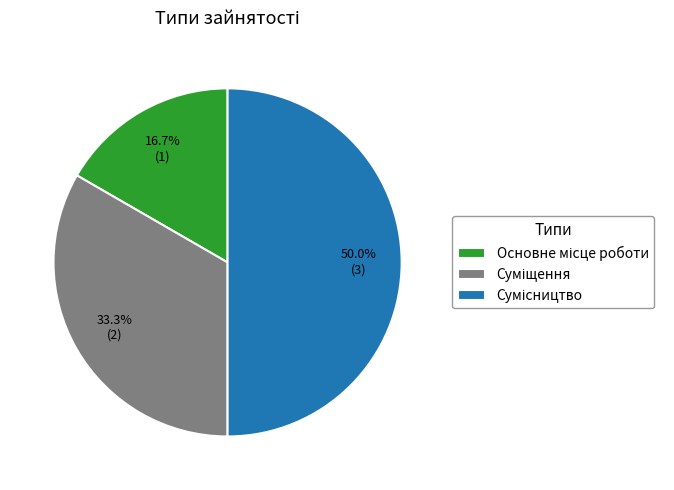

How many slices are in this pie chart?

3